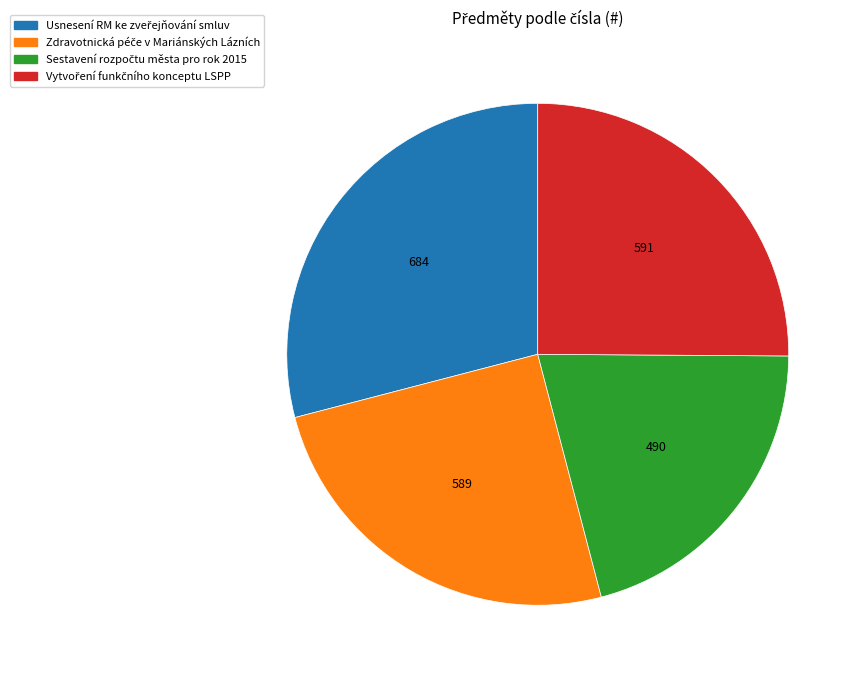

Does any single category account for the majority?

No